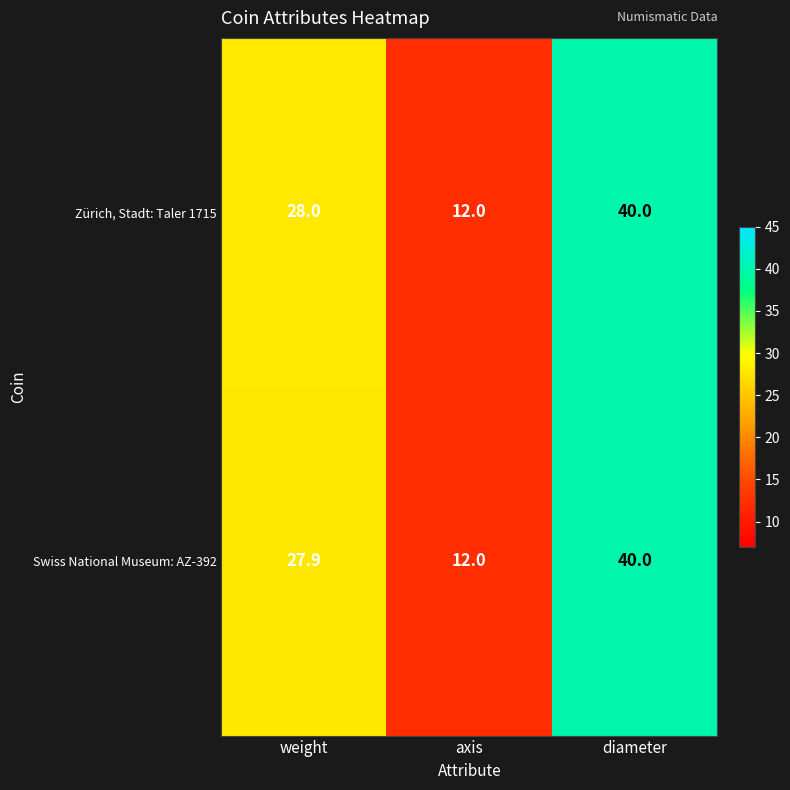

Which series has the largest total across all categories?

Zürich, Stadt: Taler 1715